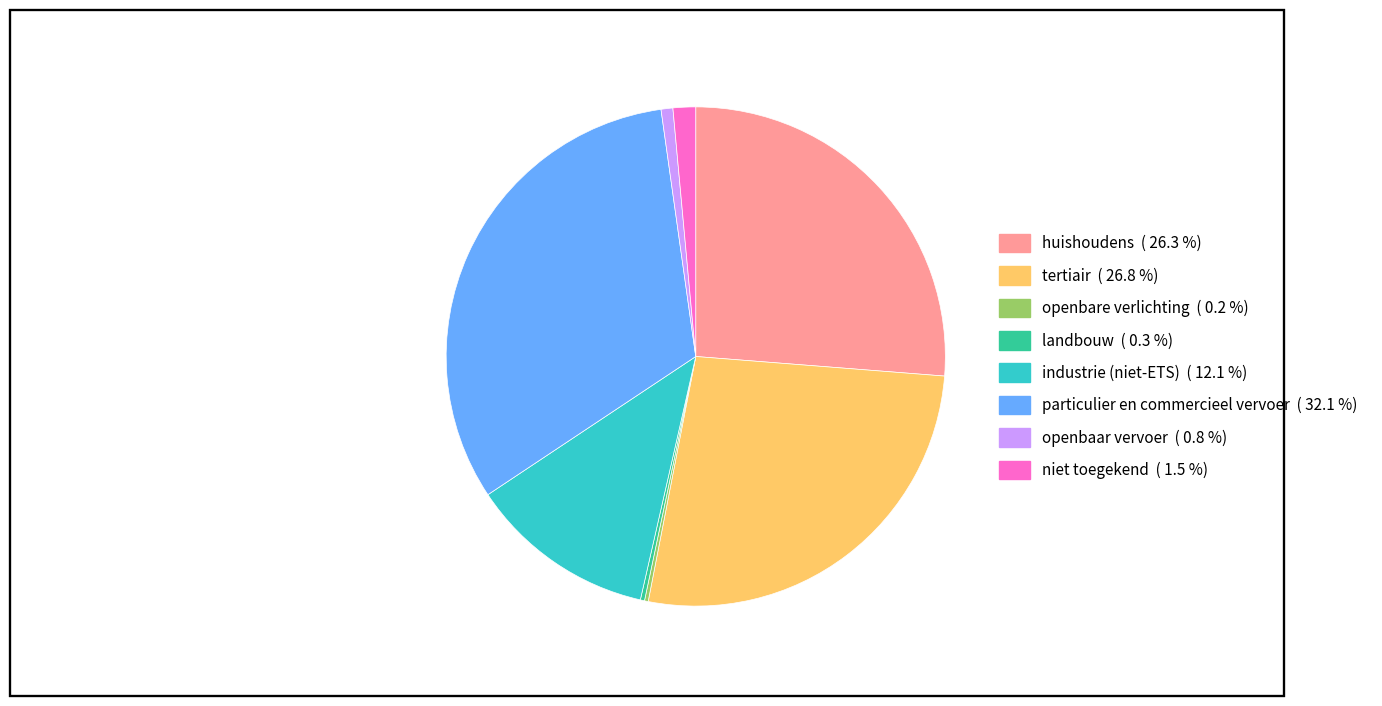

Is there a majority slice in this chart?

No